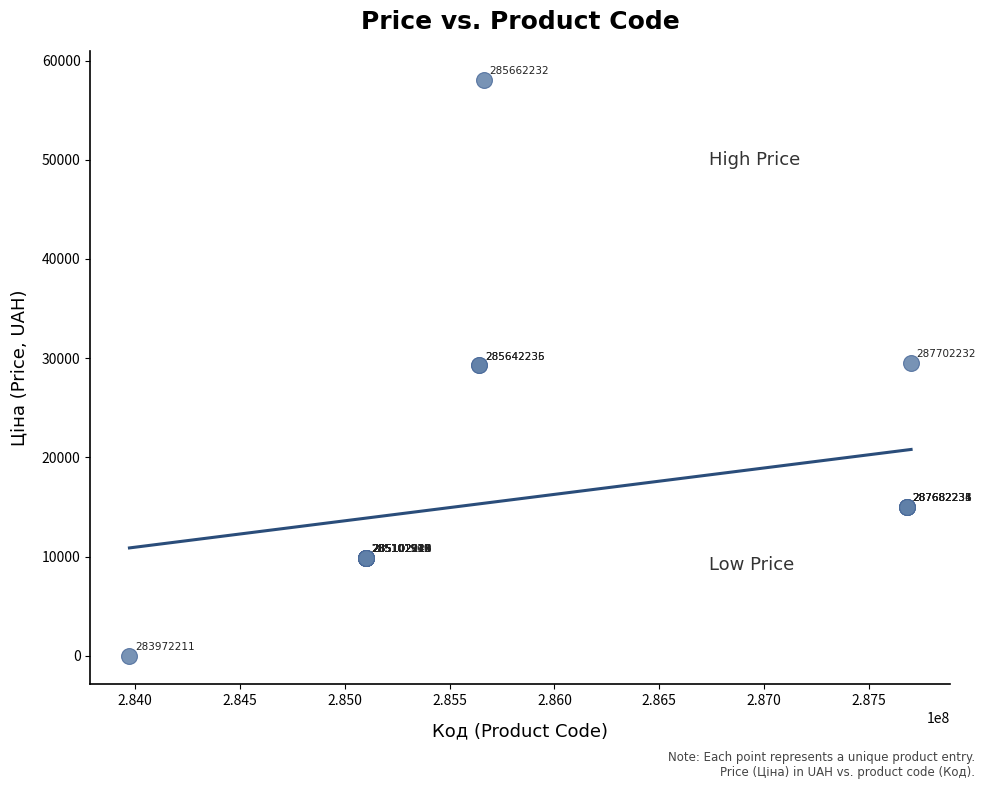

What Y value in the scatter plot is closest to 29034?

29294.9